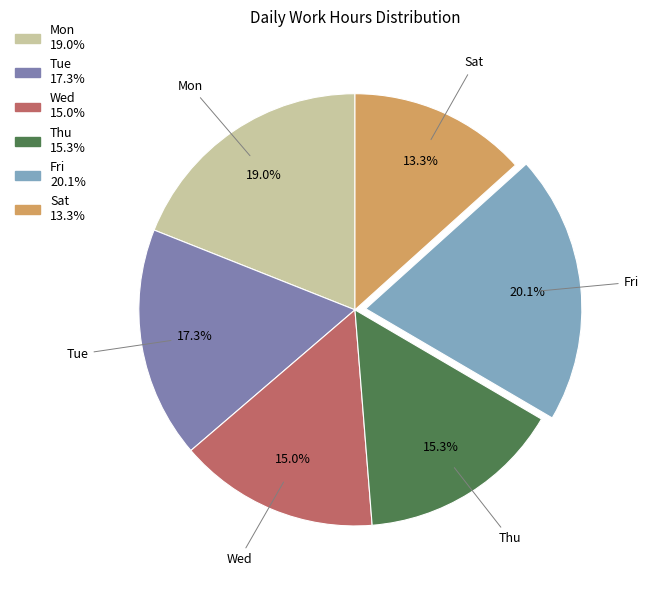

Does any single category account for the majority?

No